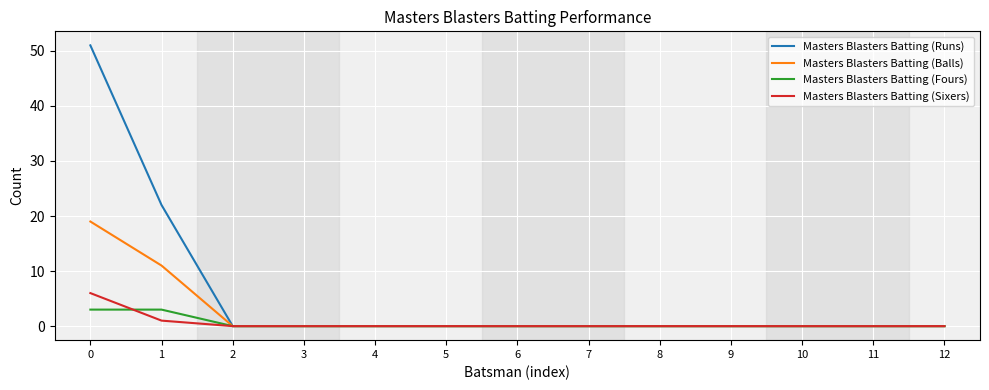

Rank the series by their maximum value, from lowest to highest.

Masters Blasters Batting (Fours), Masters Blasters Batting (Sixers), Masters Blasters Batting (Balls), Masters Blasters Batting (Runs)